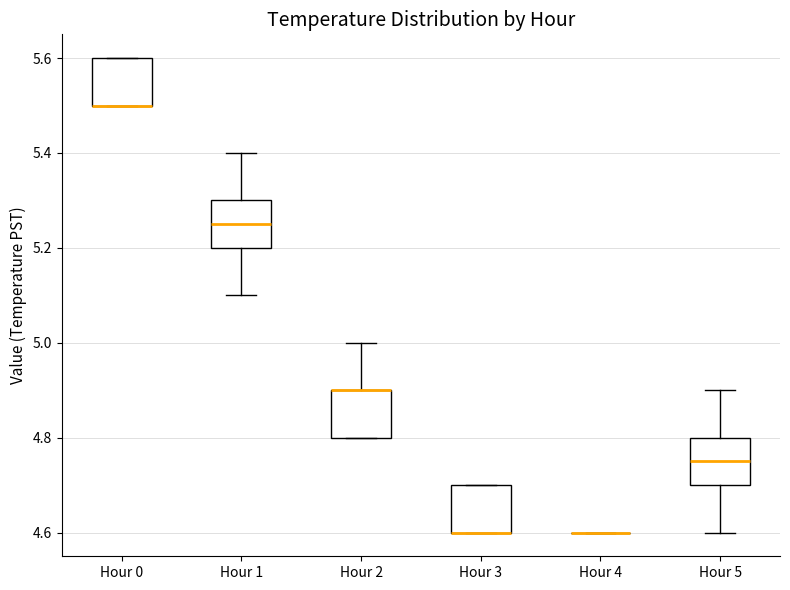

Reading left to right, read every box against the y-axis: the position of its median line, the range the box covers, and the ends of its whiskers. The values are not printed on the chart, so give them approximately, as read against the axis.

Hour 0: median 5.50 (drawn on the box's lower edge), box 5.50 to 5.60, whiskers 5.50 to 5.60
Hour 1: median 5.26, box 5.20 to 5.30, whiskers 5.10 to 5.40
Hour 2: median 4.90 (drawn on the box's upper edge), box 4.80 to 4.90, whiskers 4.80 to 5.00
Hour 3: median 4.60 (drawn on the box's lower edge), box 4.60 to 4.70, whiskers 4.60 to 4.70
Hour 4: box collapsed to a line at 4.60, whiskers 4.60 to 4.60
Hour 5: median 4.76, box 4.70 to 4.80, whiskers 4.60 to 4.90